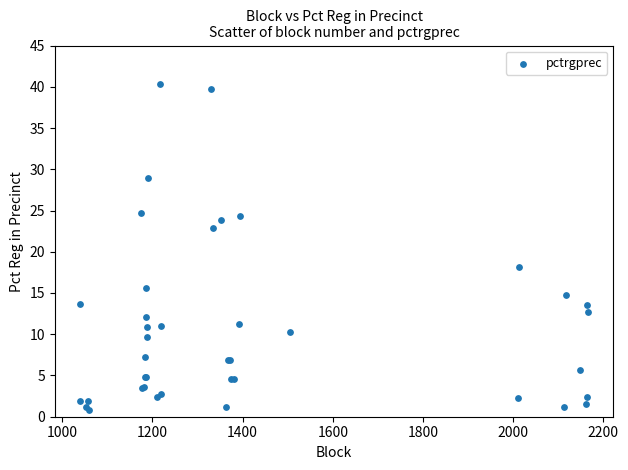

What Y value in the scatter plot is closest to 20?

18.2